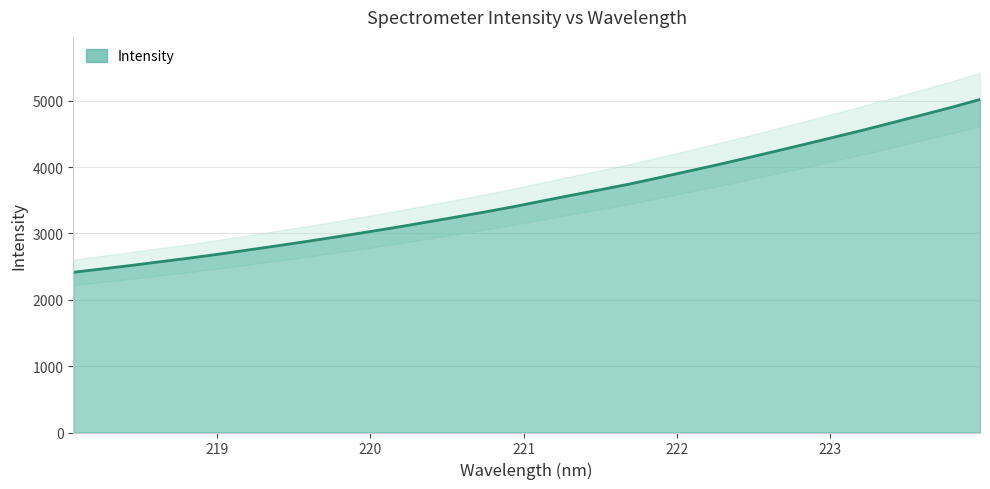

Does the chart have visible grid lines?

Yes